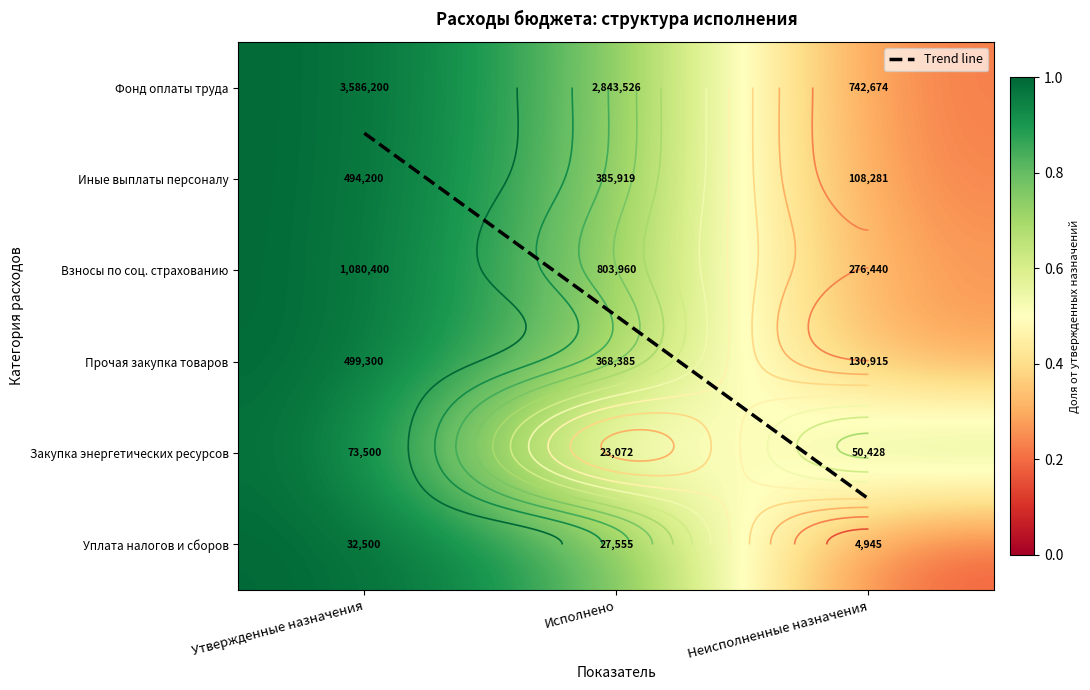

At which label does Trend line first exceed 2?

Исполнено